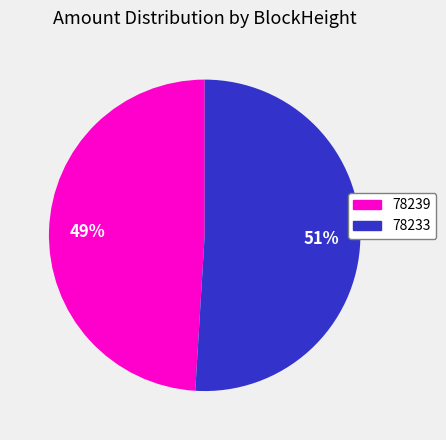

How many segments does this pie chart have?

2